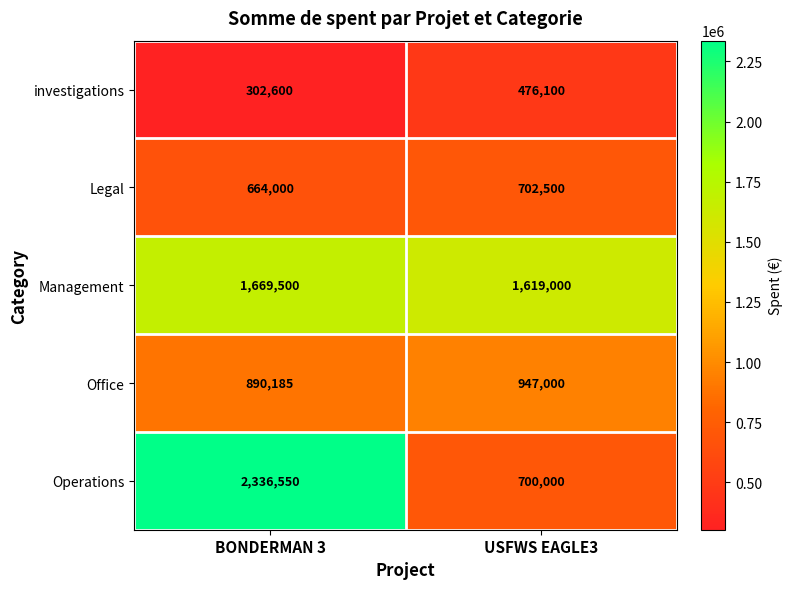

What is the minimum value for Operations?

700000